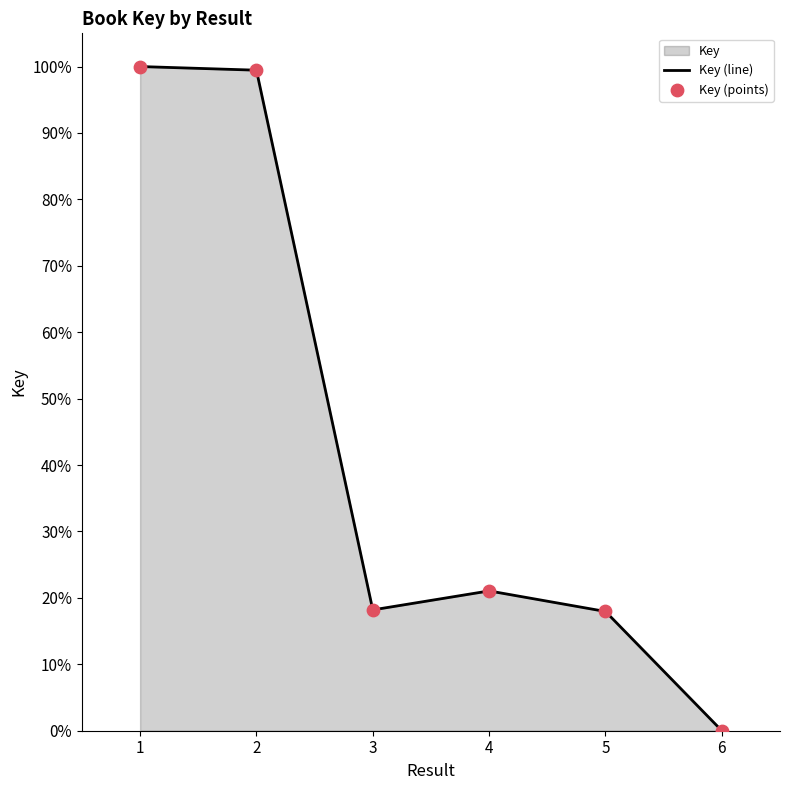

Which series has the largest total across all categories?

Key (line)